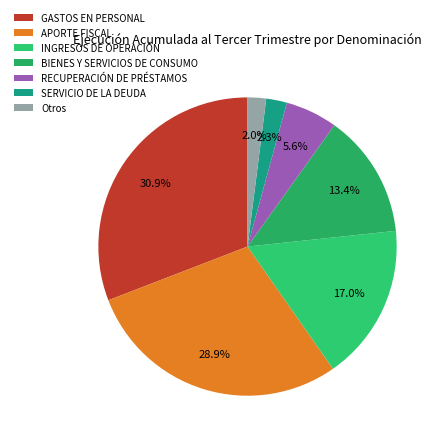

What portion of the pie excludes SERVICIO DE LA DEUDA?

97.7%